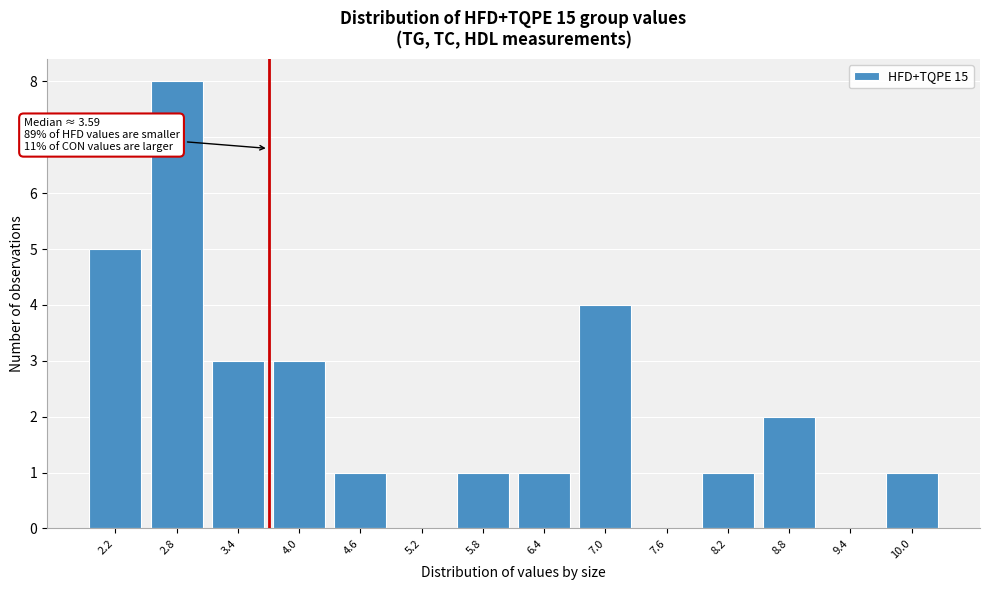

Reading left to right, extract all data points from this chart.

2.2=5	2.8=8	3.4=3	4.0=3	4.6=1	5.2=0	5.8=1	6.4=1	7.0=4	7.6=0	8.2=1	8.8=2	9.4=0	10.0=1